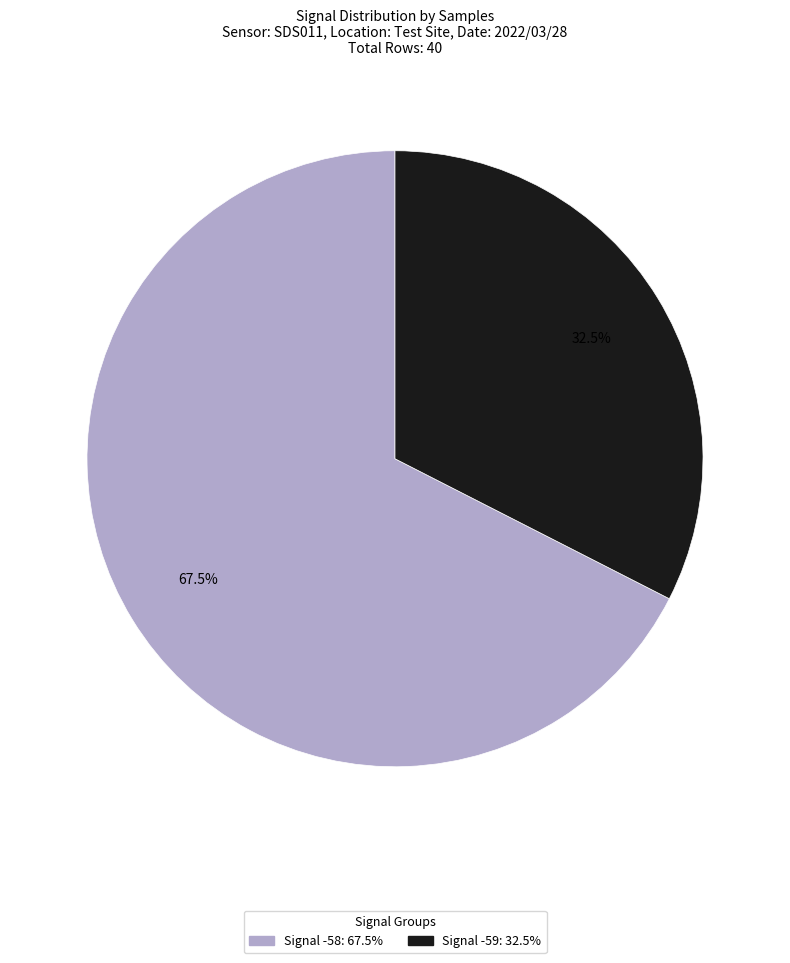

Is there a majority slice in this chart?

Yes